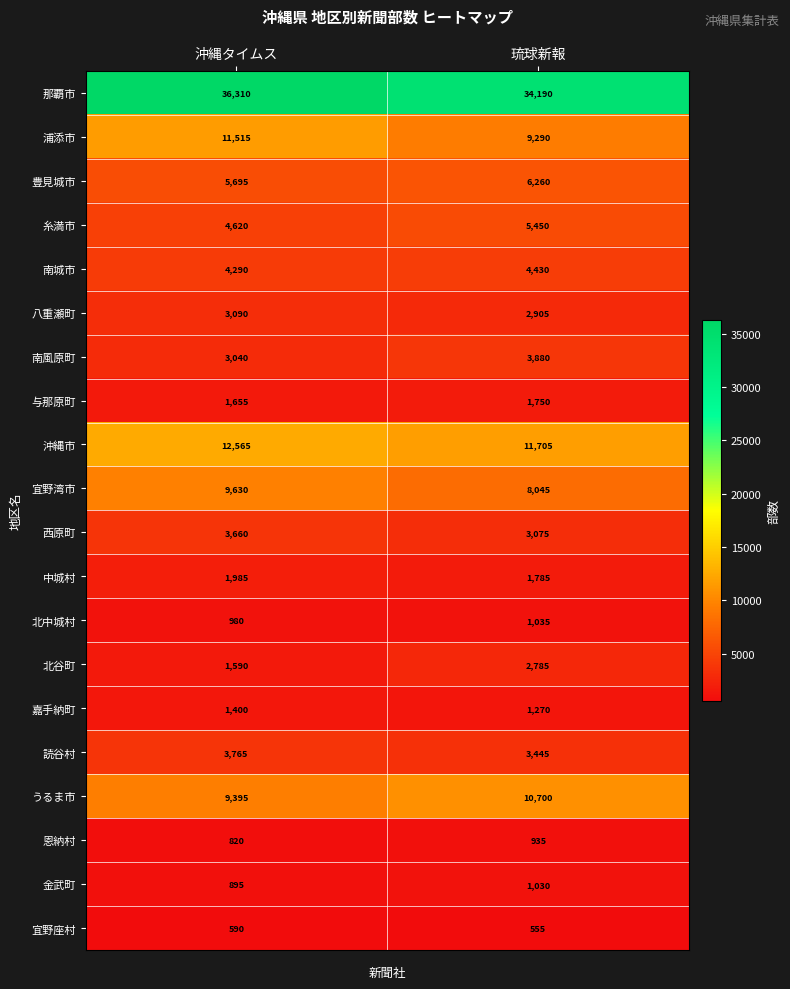

Where is うるま市 nearest to the value 10047?

沖縄タイムス